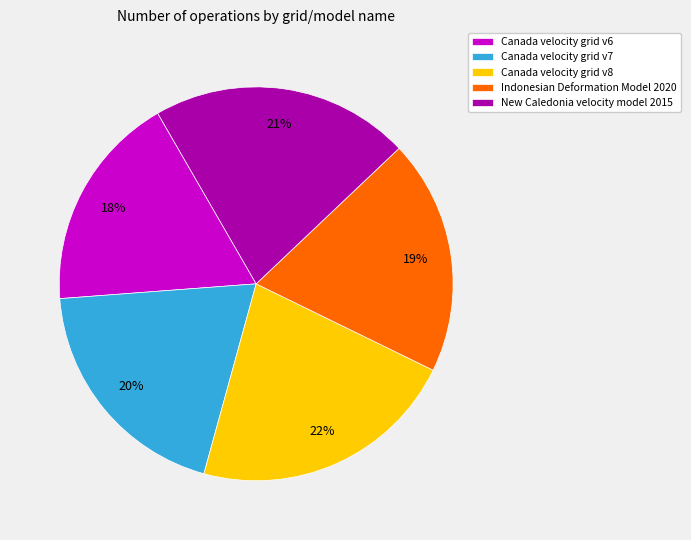

Which has a higher value, Canada velocity grid v8 or New Caledonia velocity model 2015?

Canada velocity grid v8